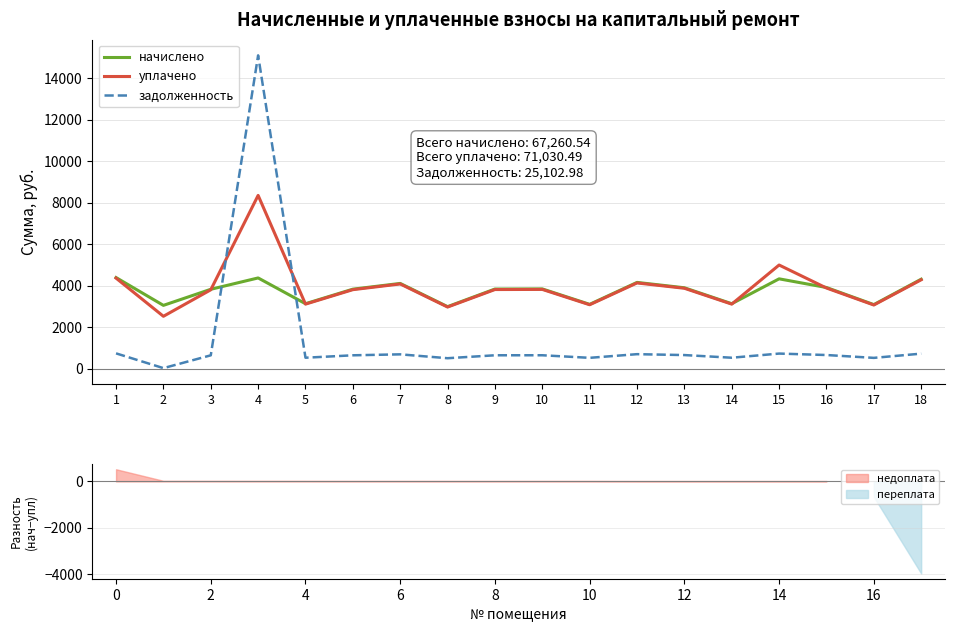

True or false: начислено has a value of 5393.6 at 6.

False